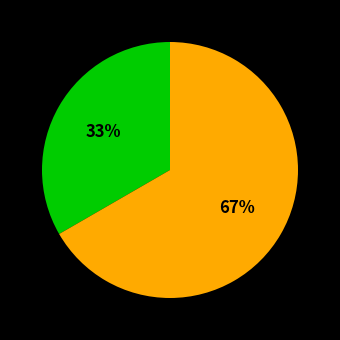

To the nearest percent, what is the average slice percentage?

50%